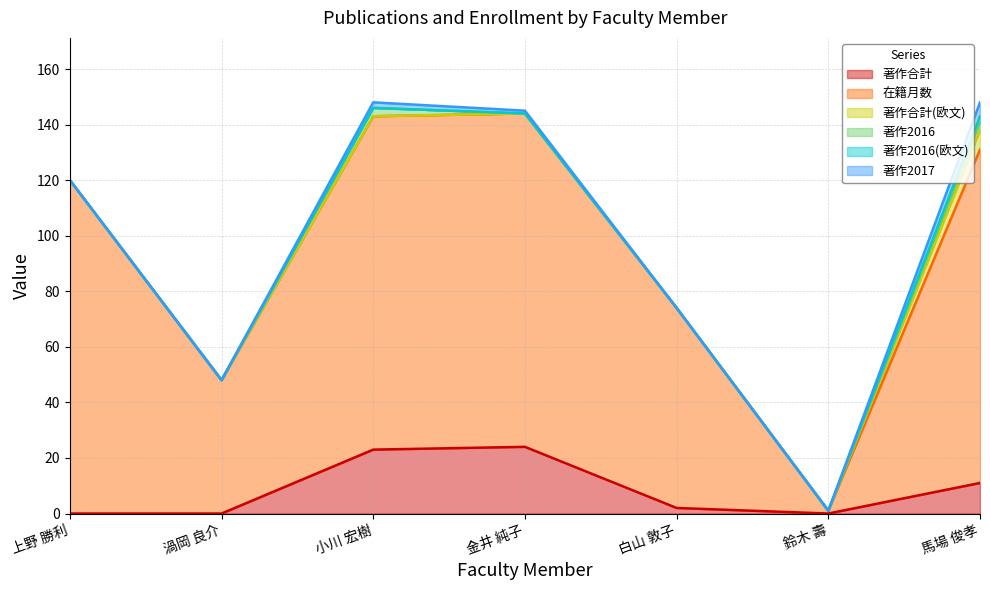

The value of 著作2017 at 金井 純子 is 1. True or false?

False